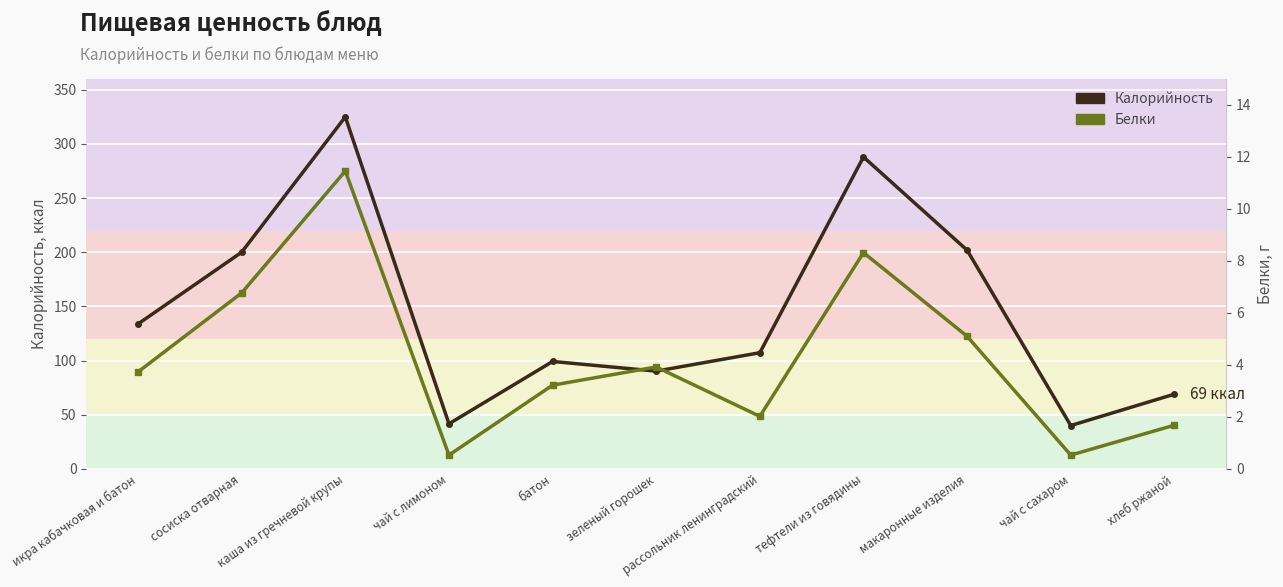

True or false: Калорийность has a value of 107.2 at рассольник ленинградский.

True